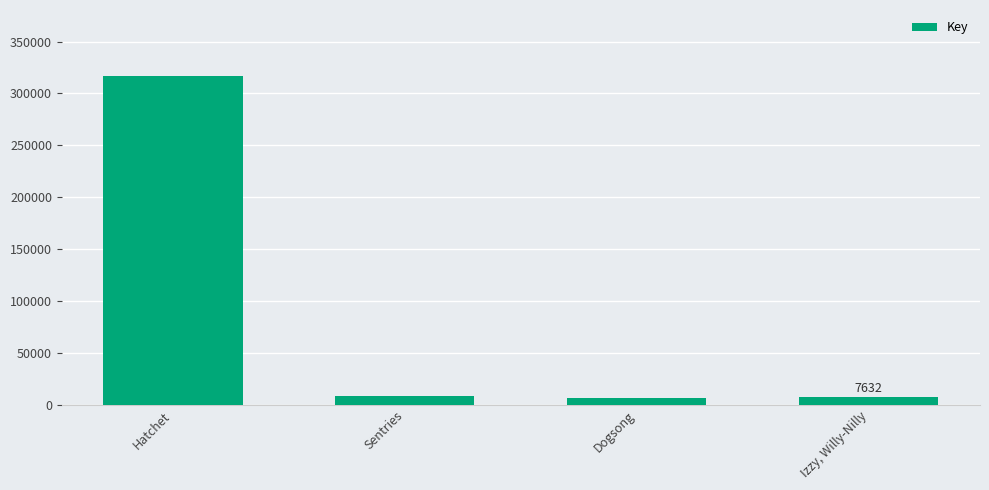

What is the difference between the maximum and second lowest values?

309369